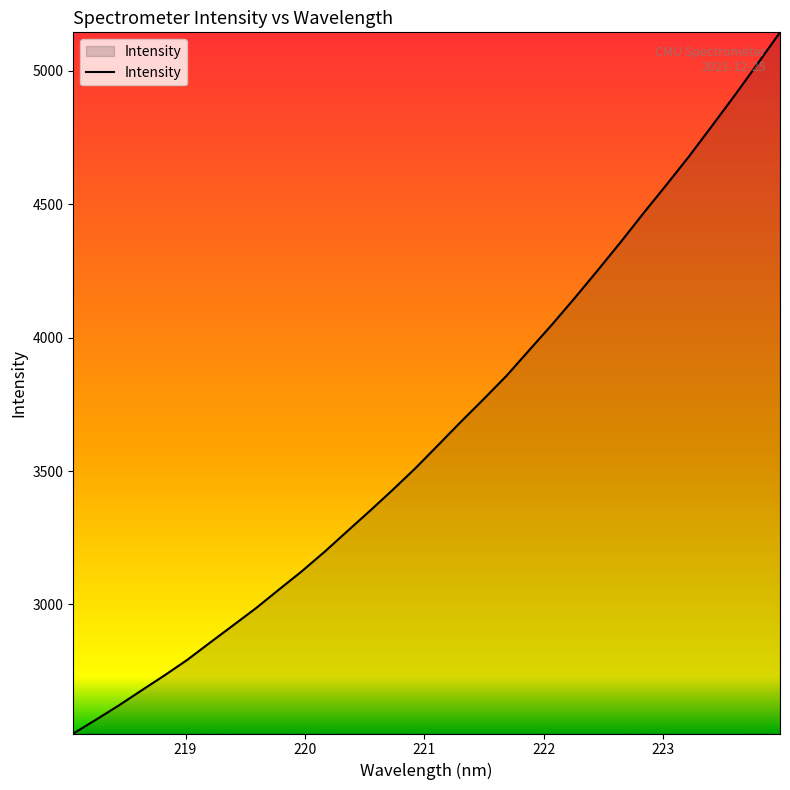

What is the smallest value displayed?

2516.5